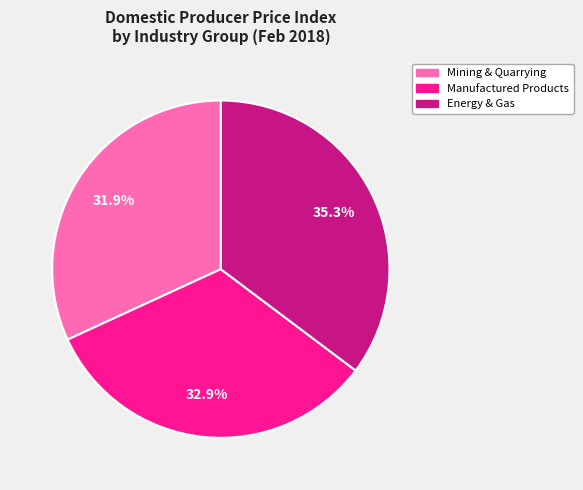

Is there a majority slice in this chart?

No